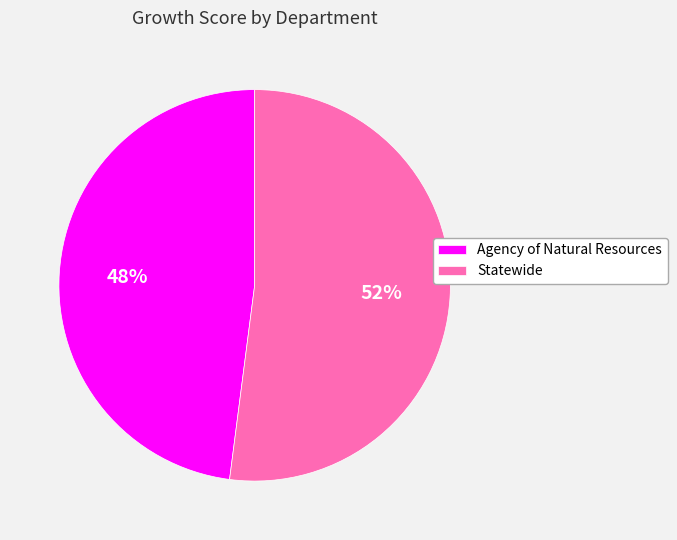

Between Statewide and Agency of Natural Resources, which is larger?

Statewide